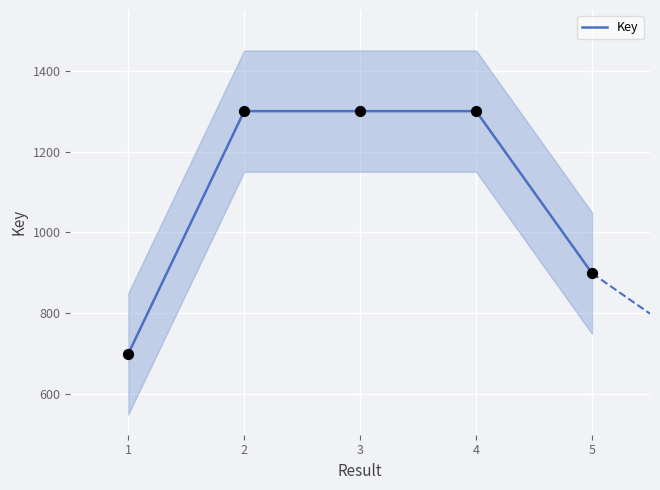

What is the highest value of the Key series?

1300.0